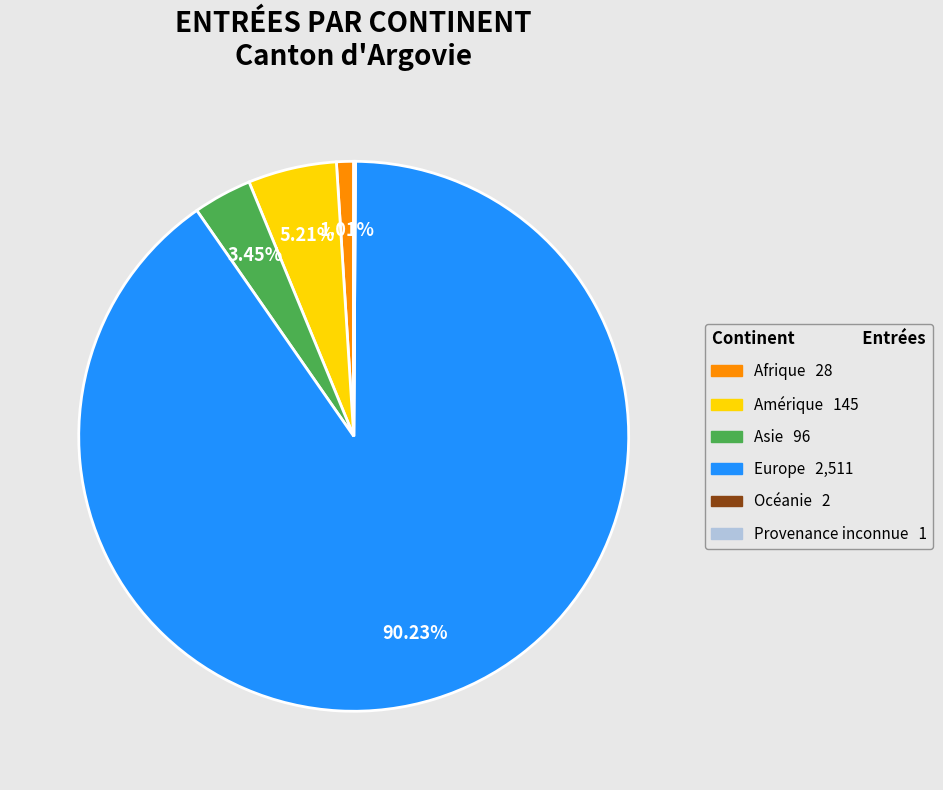

To the nearest percent, what percentage of the pie is Europe?

90%